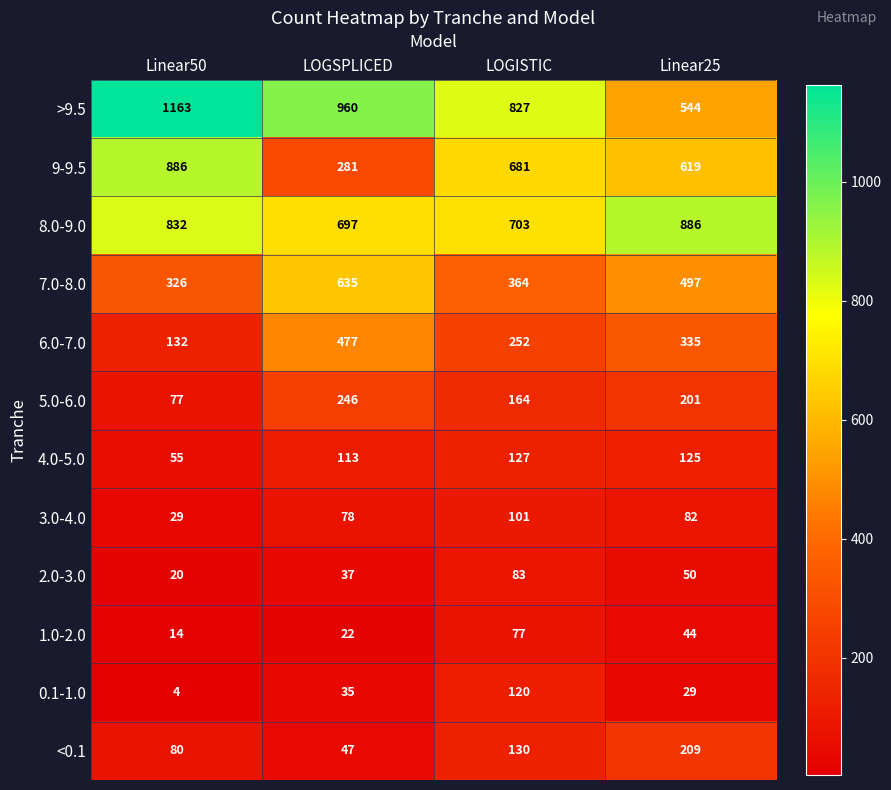

At how many categories does at least one series exceed 328?

4